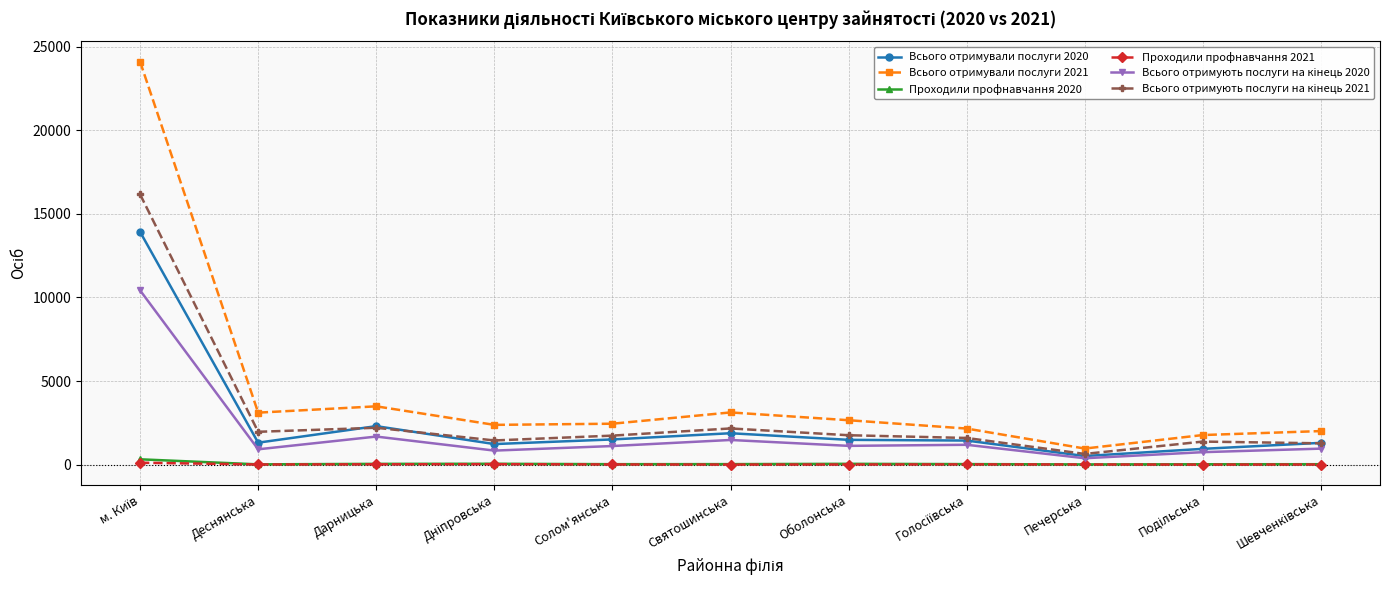

Which series has the largest range (max minus min)?

Всього отримували послуги 2021